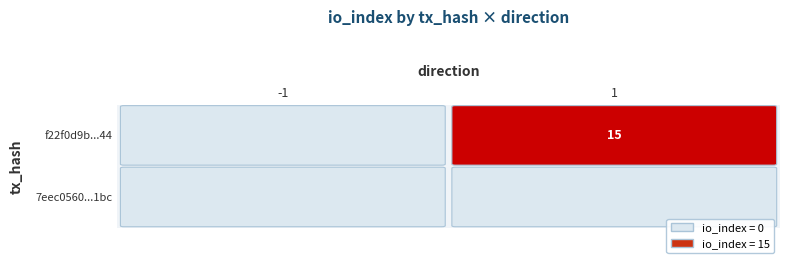

Count the f22f0d9b2367e2426017ba1735f560673493f44 values in the range 0 to 15.

2